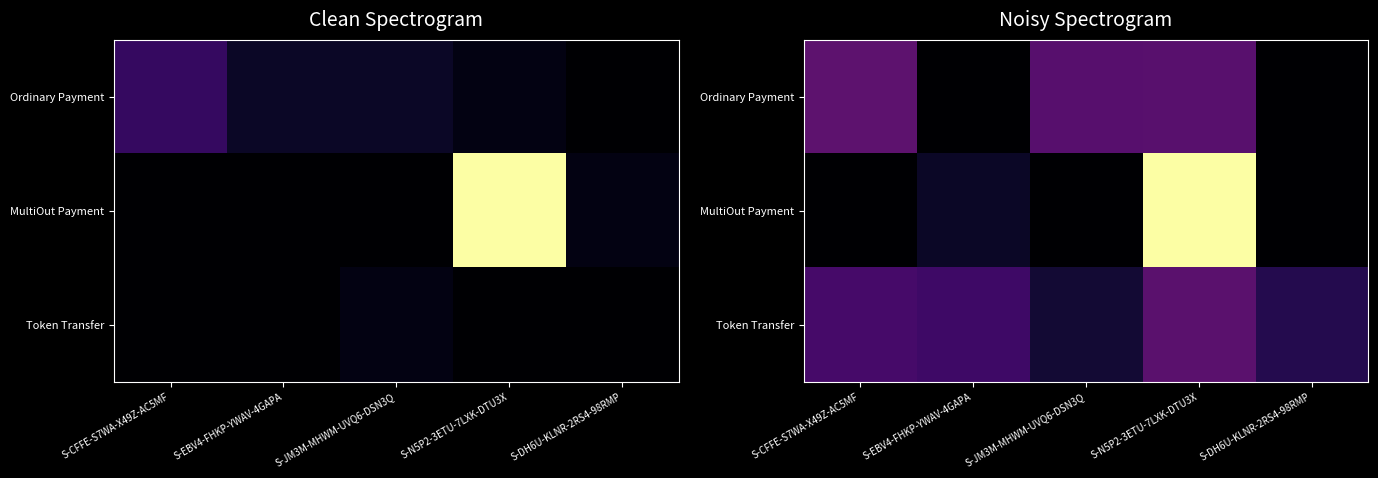

What is the greatest value displayed?

30.3